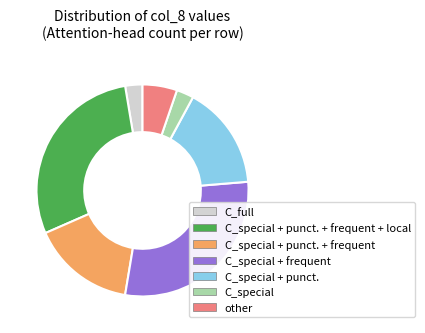

Is there a majority slice in this chart?

No